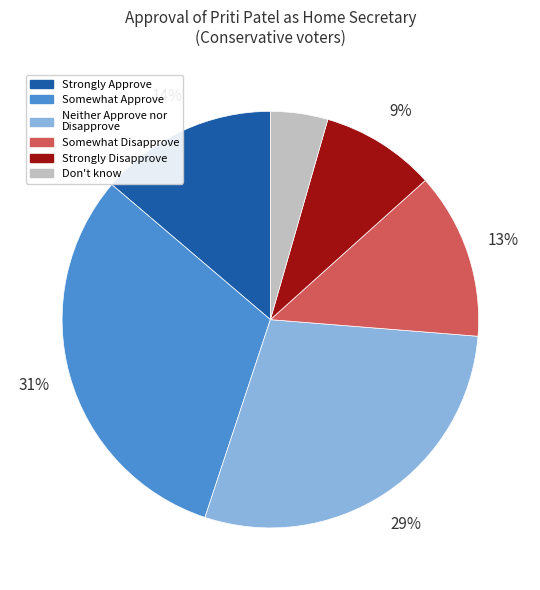

Is the sum of Somewhat Disapprove and Neither Approve nor Disapprove greater than half?

No